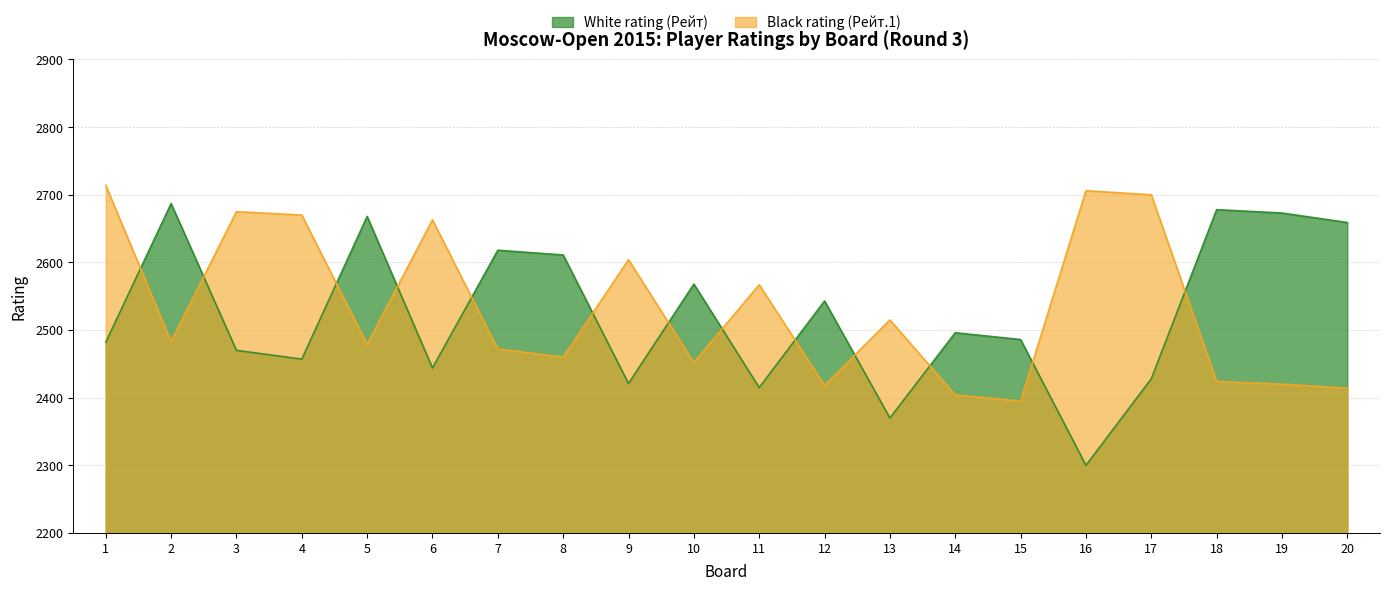

Which series has the largest range (max minus min)?

White rating (Рейт)